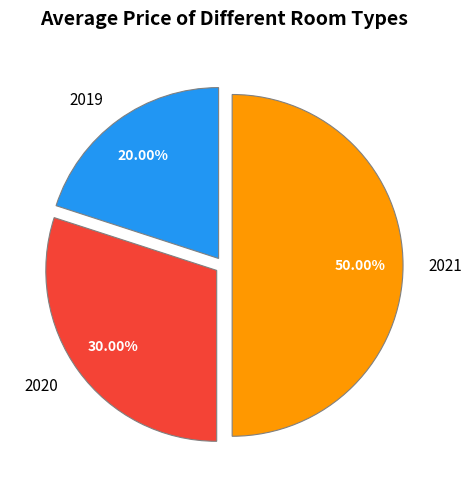

Is 2020 the majority of the pie?

No